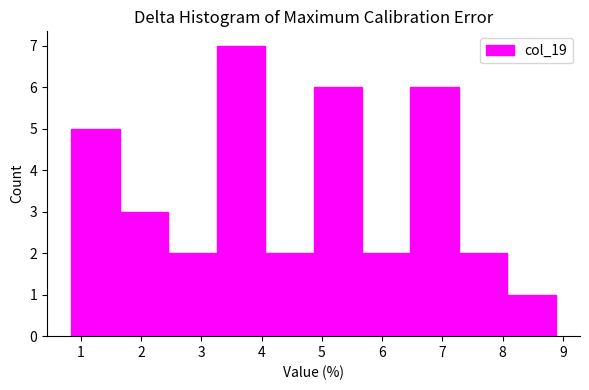

How tall is the bar that spans 4.1 to 4.9 on the x-axis? Neither the bar edges nor the heights are printed on the chart, so give them approximately, as read against the axes.

2